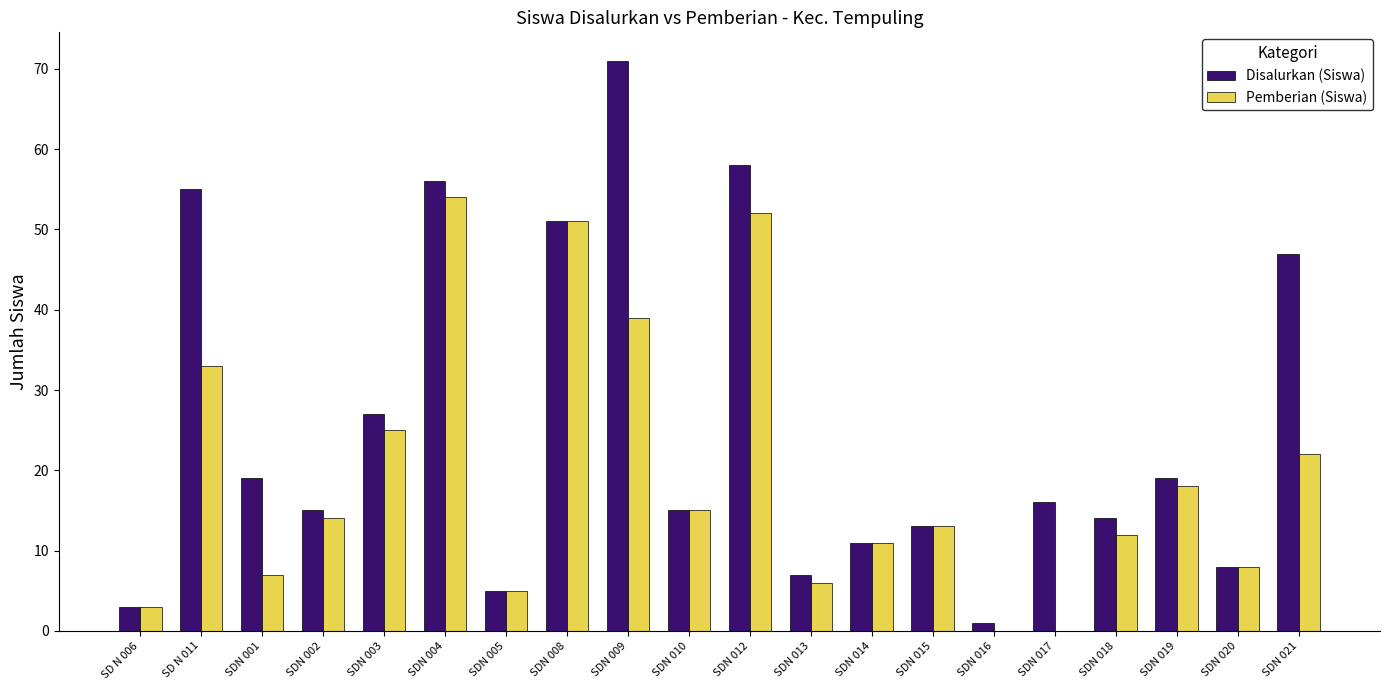

Reading right to left, list all the values displayed in this chart.

Disalurkan (Siswa): SDN 021=47	SDN 020=8	SDN 019=19	SDN 018=14	SDN 017=16	SDN 016=1	SDN 015=13	SDN 014=11	SDN 013=7	SDN 012=58	SDN 010=15	SDN 009=71	SDN 008=51	SDN 005=5	SDN 004=56	SDN 003=27	SDN 002=15	SDN 001=19	SD N 011=55	SD N 006=3
Pemberian (Siswa): SDN 021=22	SDN 020=8	SDN 019=18	SDN 018=12	SDN 017=0	SDN 016=0	SDN 015=13	SDN 014=11	SDN 013=6	SDN 012=52	SDN 010=15	SDN 009=39	SDN 008=51	SDN 005=5	SDN 004=54	SDN 003=25	SDN 002=14	SDN 001=7	SD N 011=33	SD N 006=3